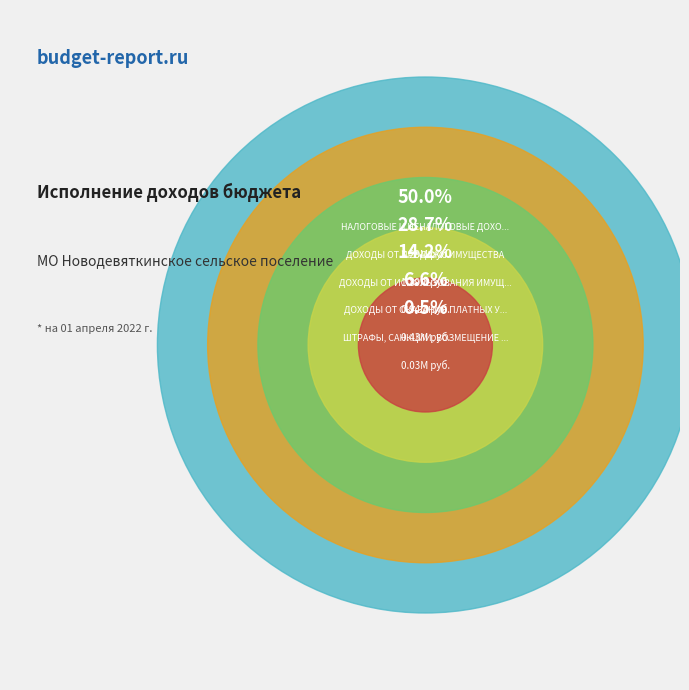

To the nearest percent, what percentage of the pie is ДОХОДЫ ОТ ИСПОЛЬЗОВАНИЯ ИМУЩЕСТВА?

14%